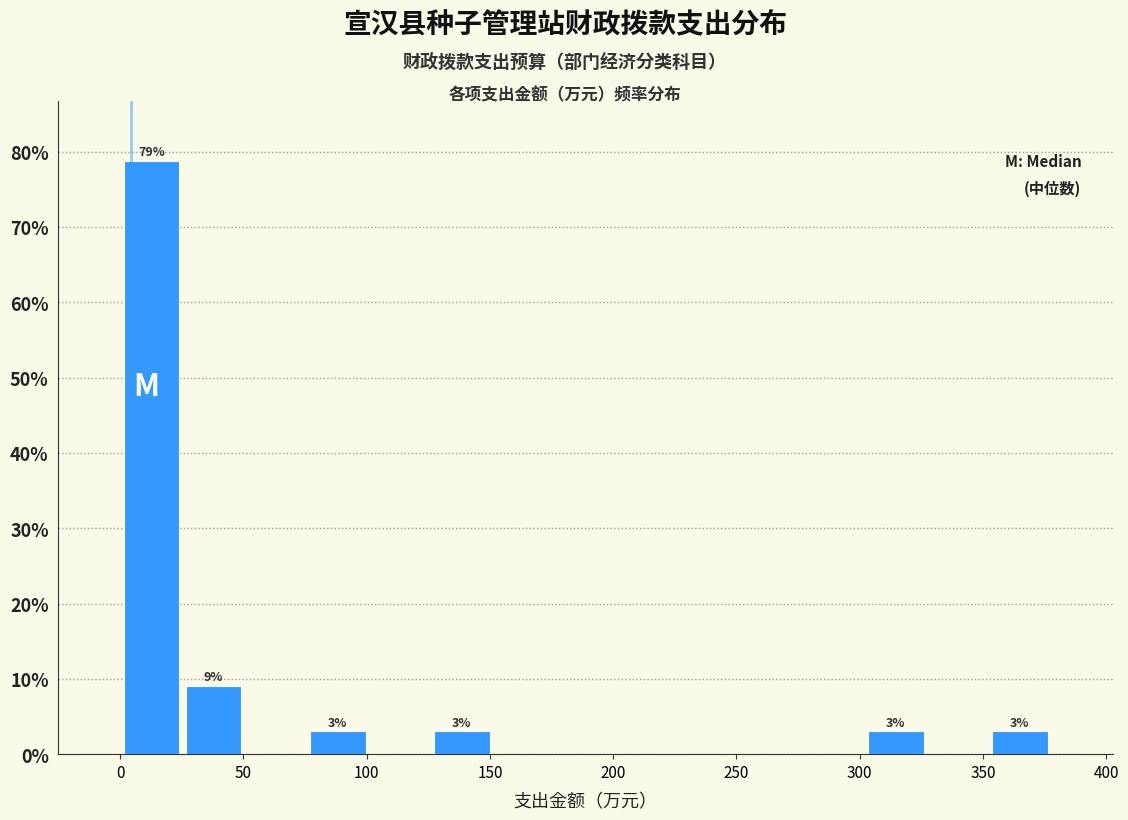

Which range on the x-axis has the tallest bar?

0 to 25